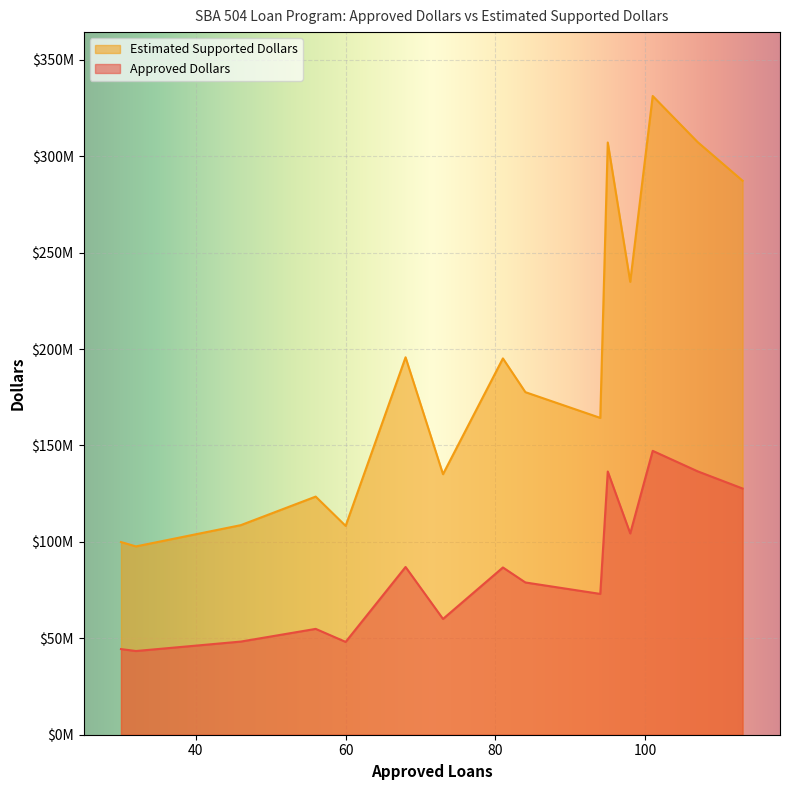

Does the chart display data point markers on the line(s)?

No